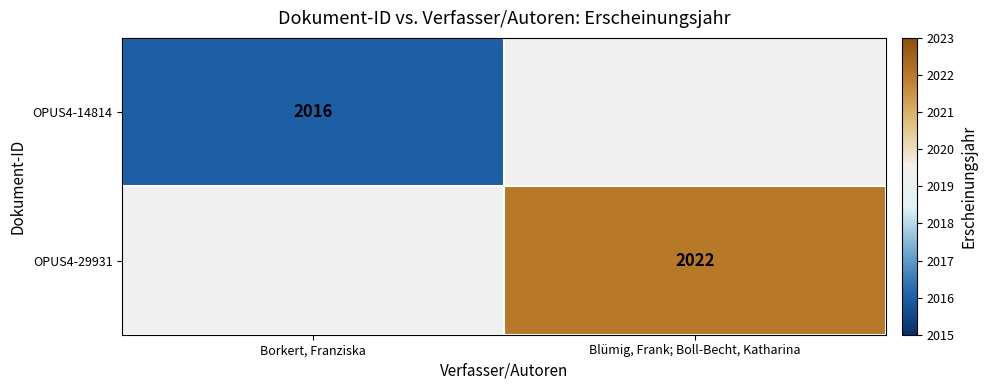

What is the greatest value displayed?

2022.0